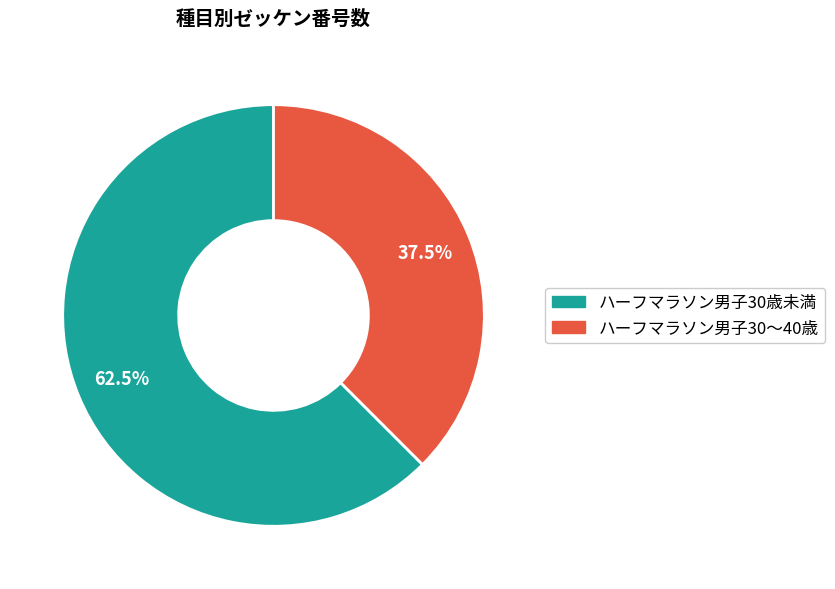

Rank the categories by value from lowest to highest.

ハーフマラソン男子30～40歳, ハーフマラソン男子30歳未満